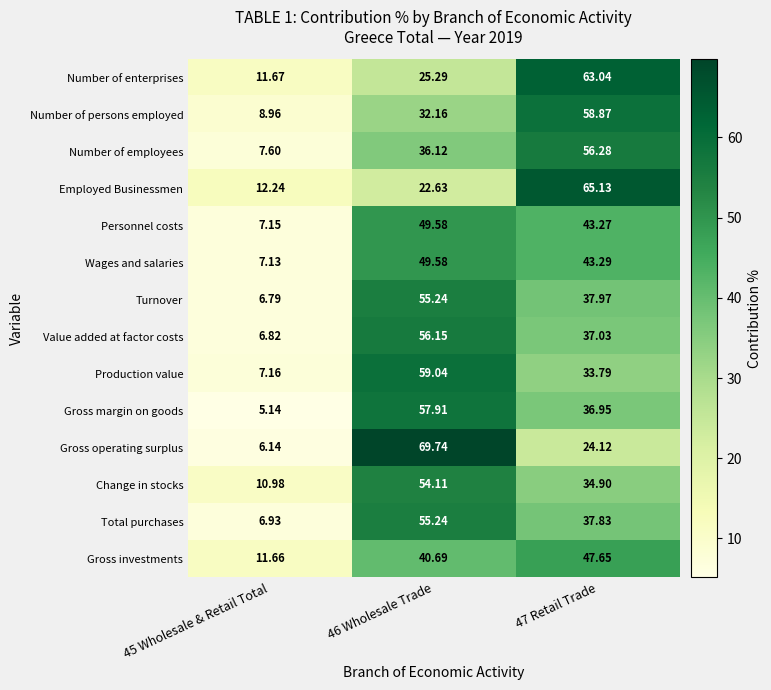

Is the value of Number of employees at 46 Wholesale Trade greater than the value of Total purchases at 46 Wholesale Trade?

No